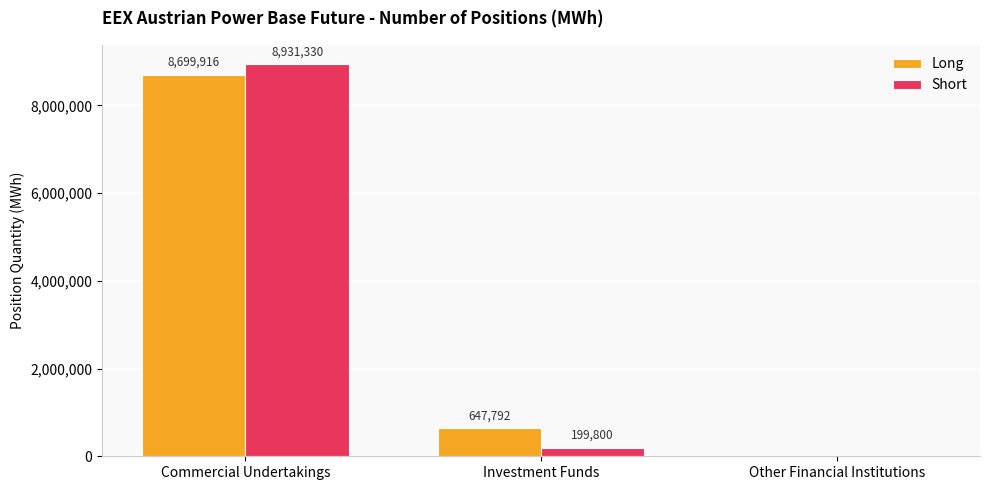

How many values in Long are above zero?

2